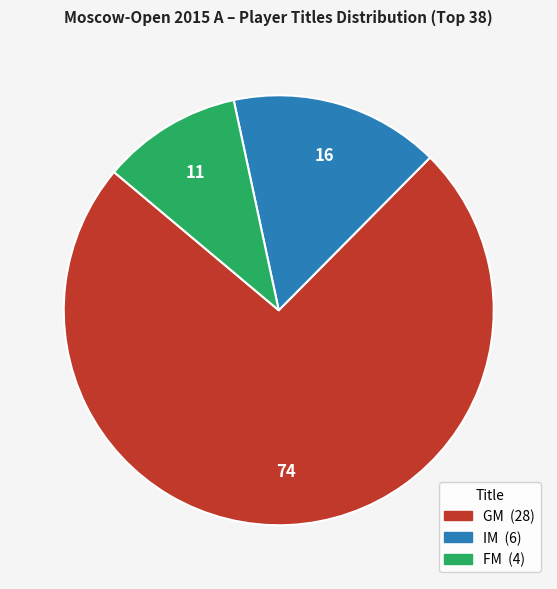

What is the ratio of the value at IM to the value at GM?

0.2